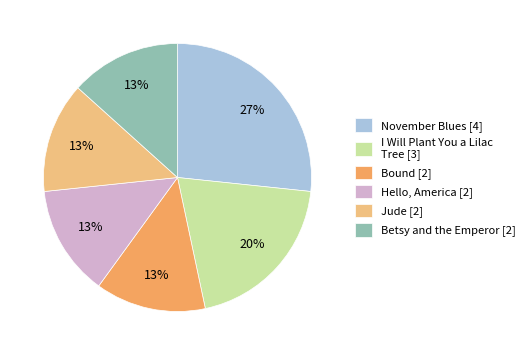

Is the sum of November Blues [4] and I Will Plant You a Lilac Tree [3] greater than half?

No